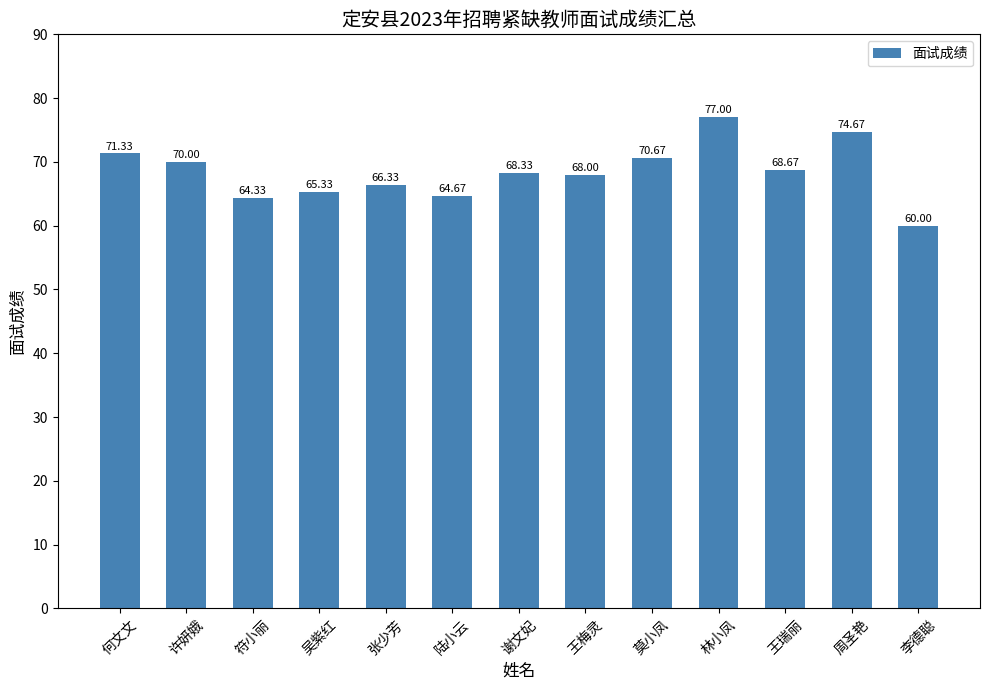

What is the difference between the values at 王瑞丽 and 许妍娥?

1.3